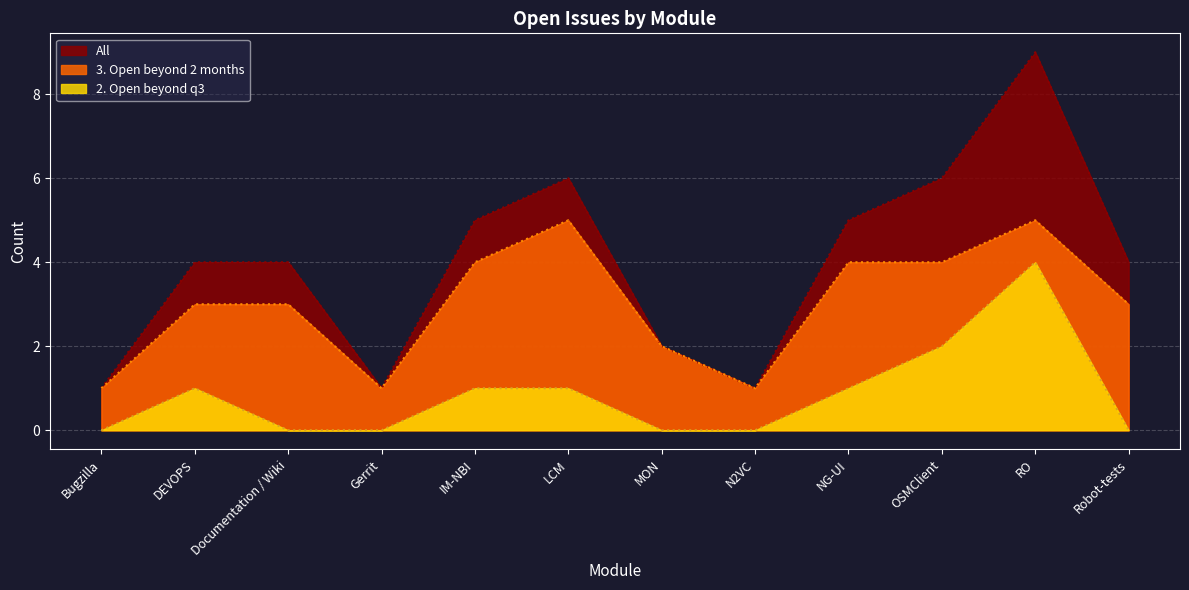

Between NG-UI and Gerrit, which is larger?

NG-UI